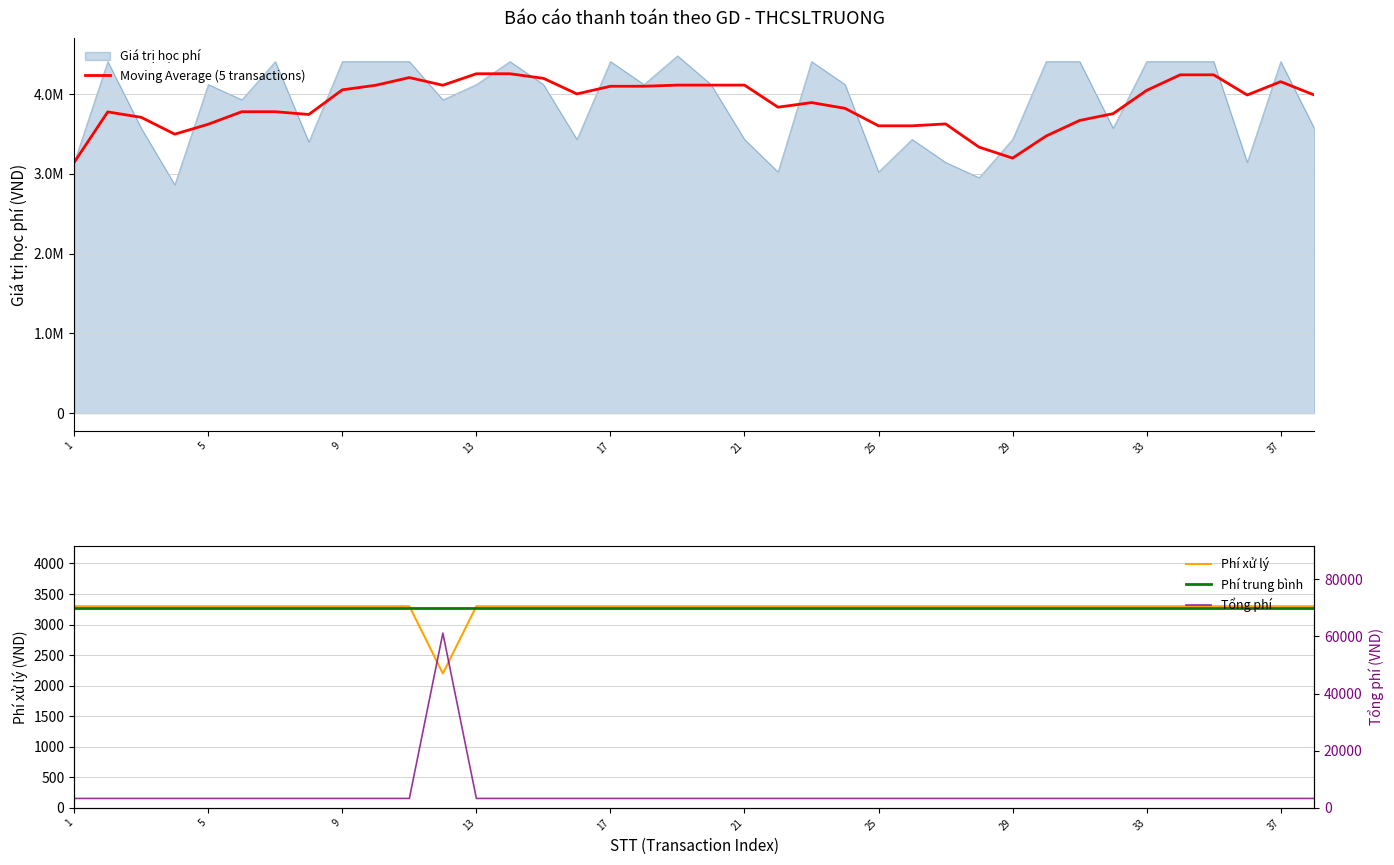

What is the minimum value for Phí xử lý?

2200